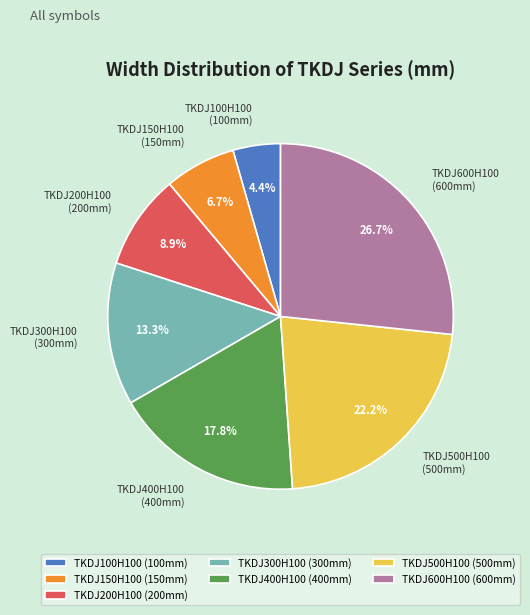

Approximately how many times larger is the value at TKDJ400H100 compared to TKDJ100H100?

4.0